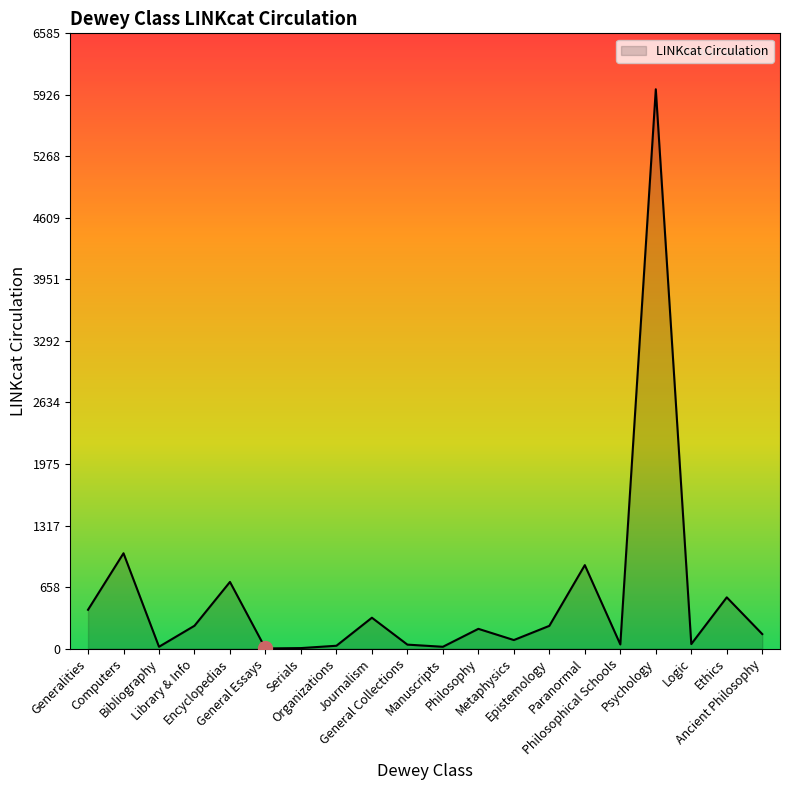

What is the maximum value shown in the chart?

5986